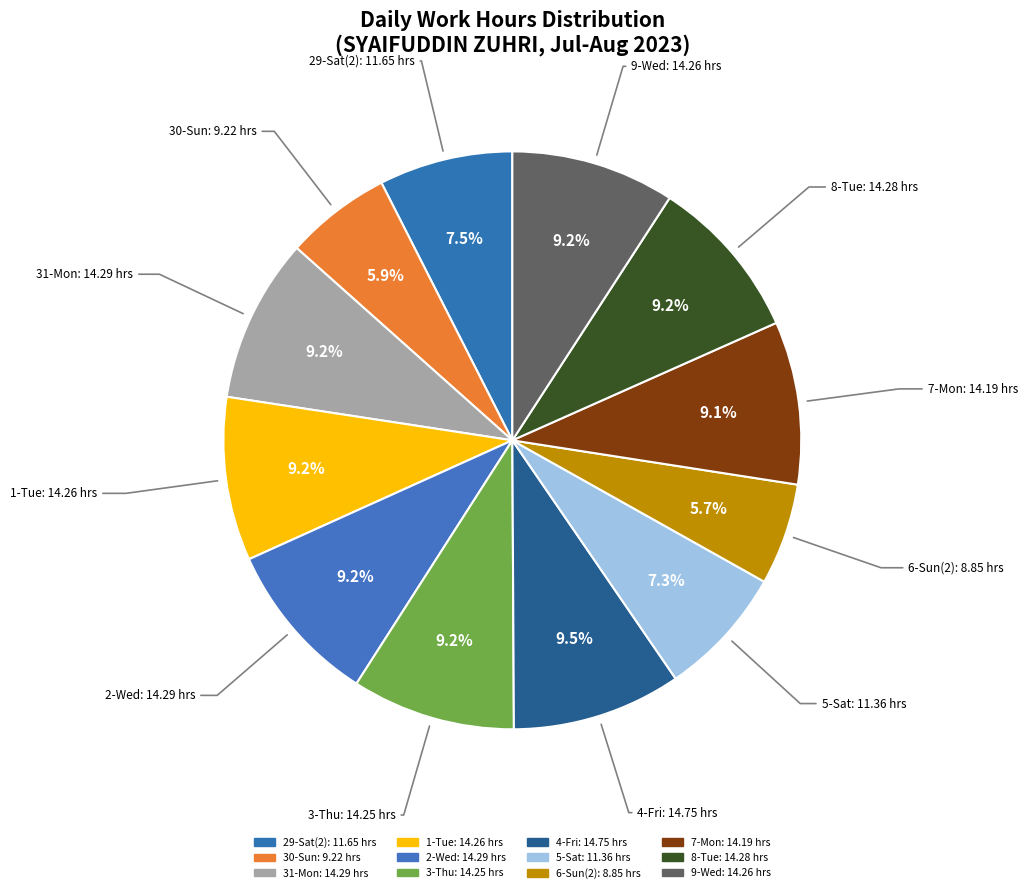

True or false: 3-Thu accounts for 3% of the total.

False